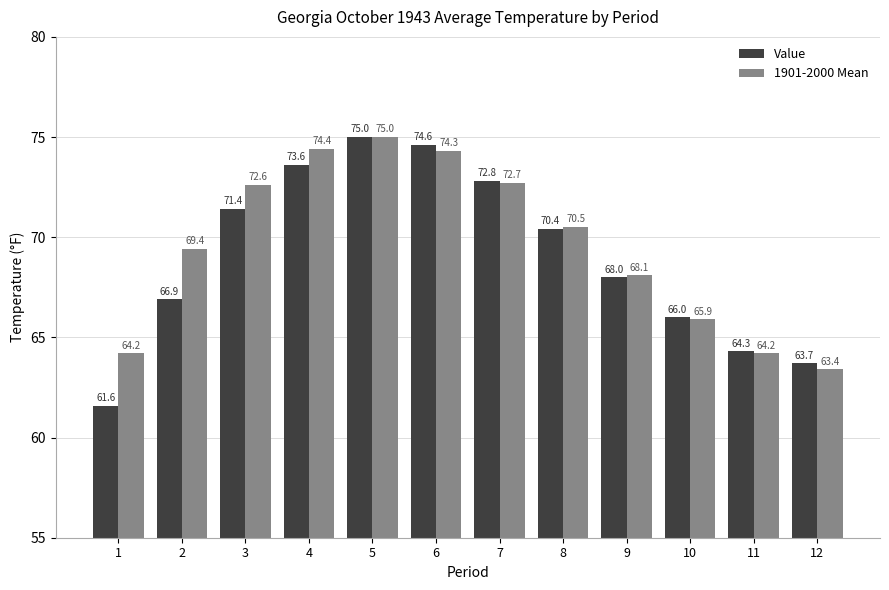

Does the chart contain any negative values?

No